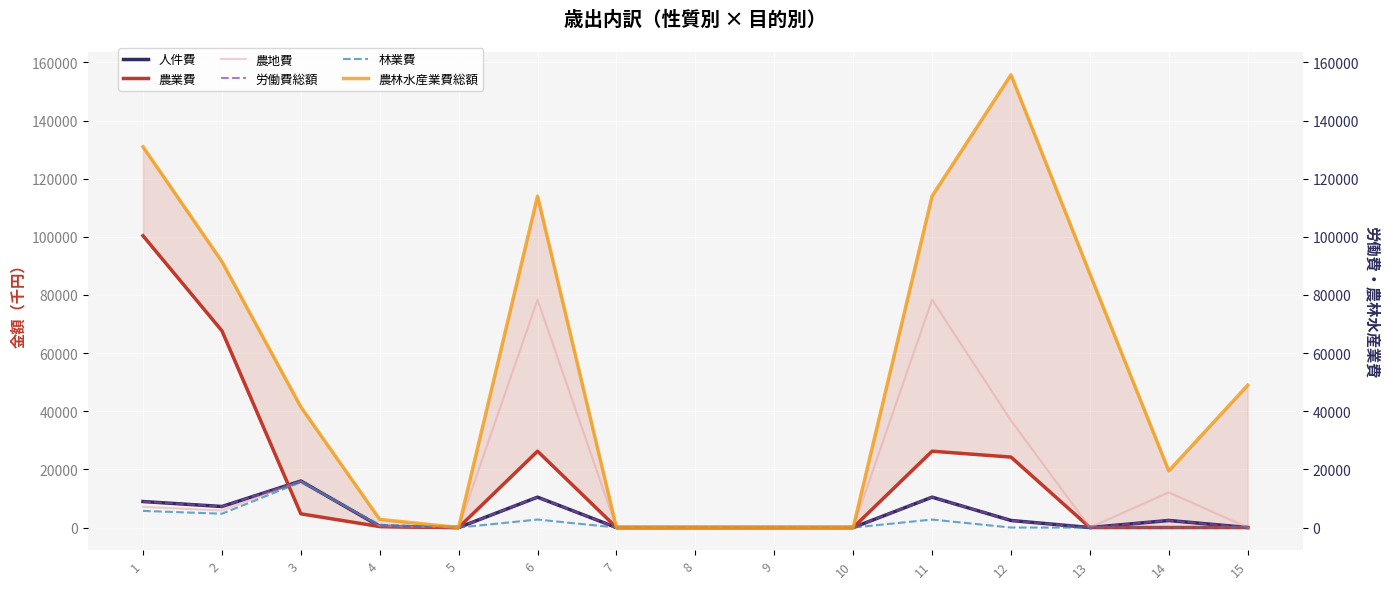

How many data points in 労働費総額 are above 419?

7